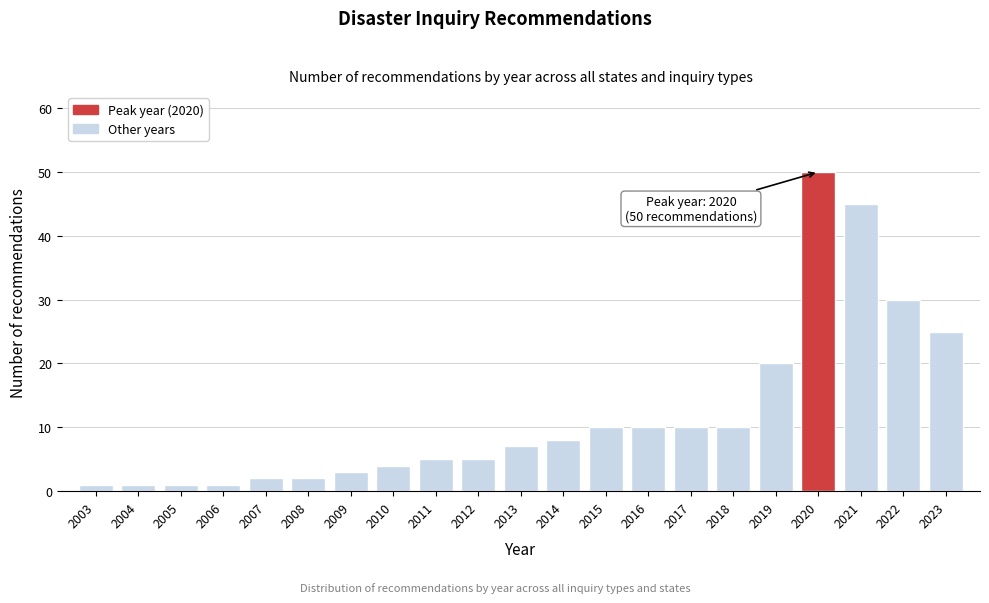

Reading right to left, extract all data points from this chart.

25	30	45	50	20	10	10	10	10	8	7	5	5	4	3	2	2	1	1	1	1